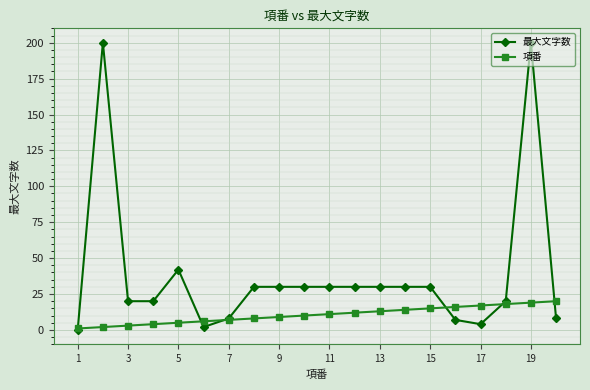

Rank the series by their average value, from highest to lowest.

最大文字数, 項番